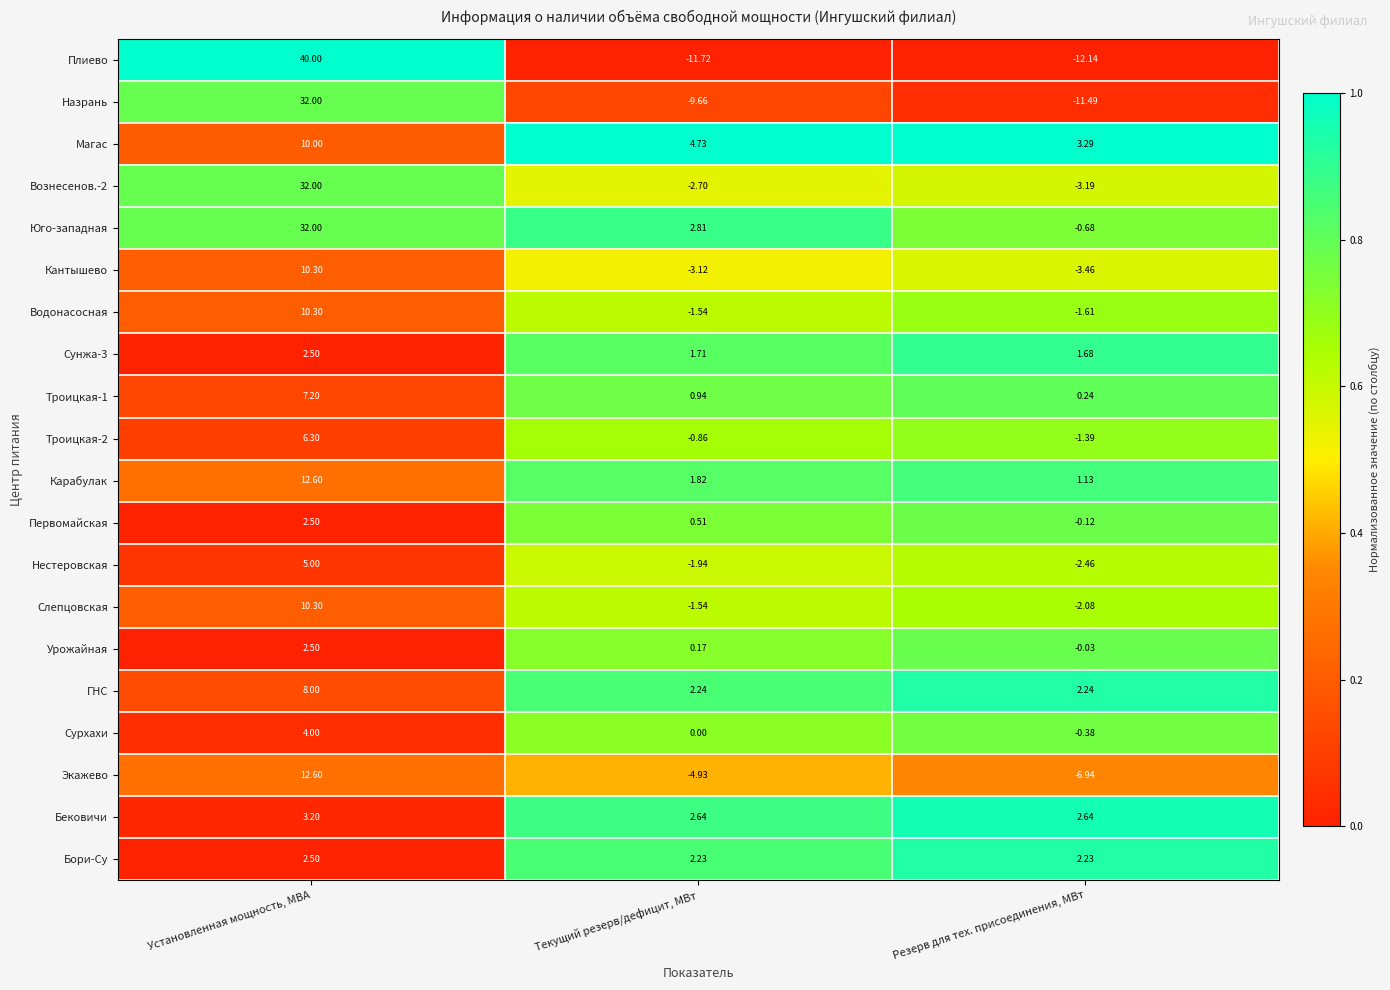

At which label does Карабулак reach its peak?

Установленная мощность, МВА